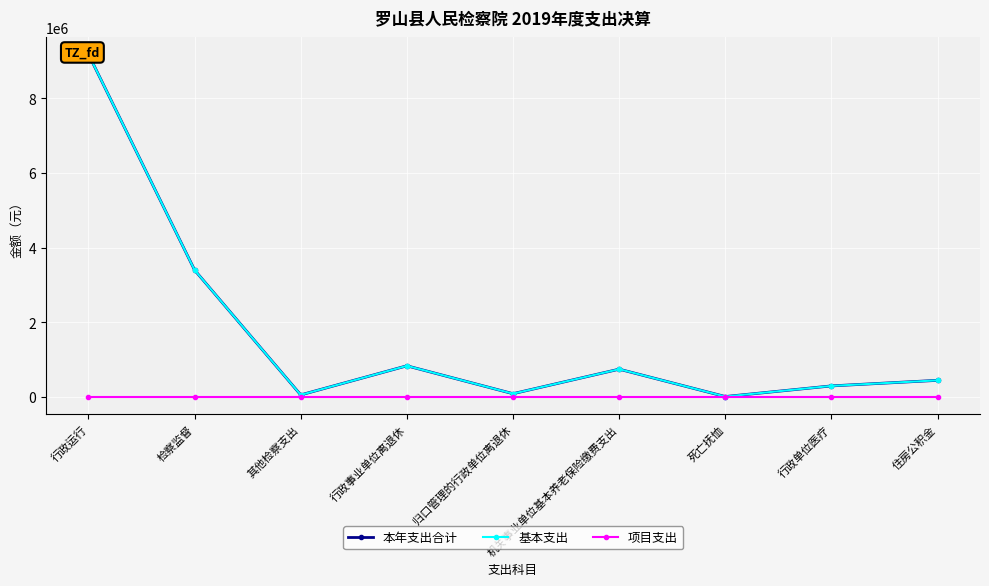

Is this an area chart (filled region under the line)?

No